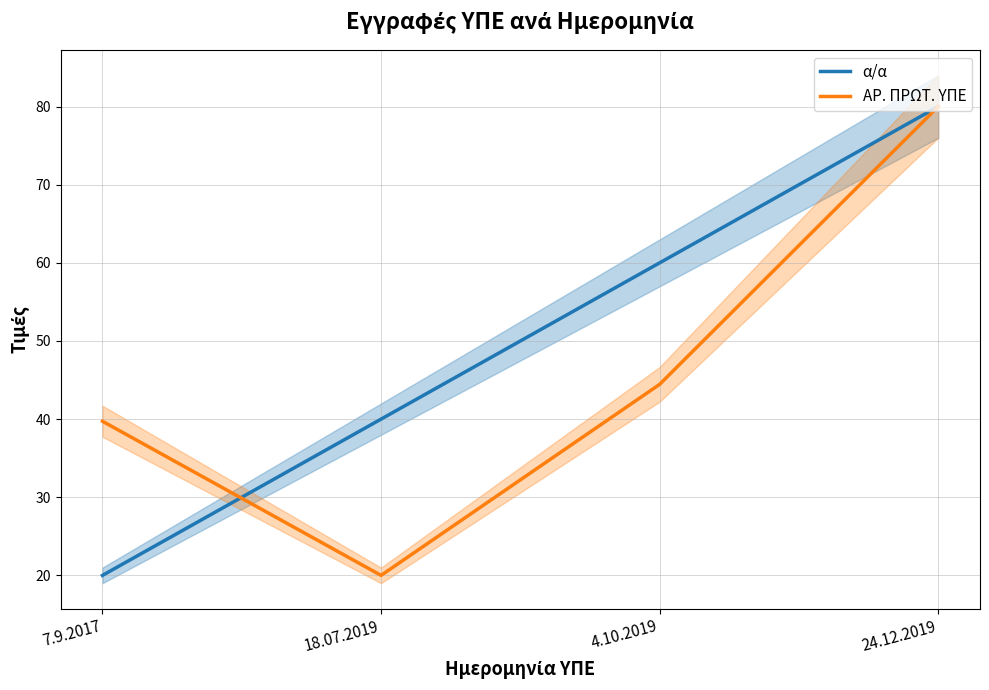

Reading left to right, transcribe all the data shown in this chart.

α/α: 7.9.2017=20.0	18.07.2019=40.0	4.10.2019=60.0	24.12.2019=80.0
ΑΡ. ΠΡΩΤ. ΥΠΕ: 7.9.2017=39.7	18.07.2019=20.0	4.10.2019=44.4	24.12.2019=80.0